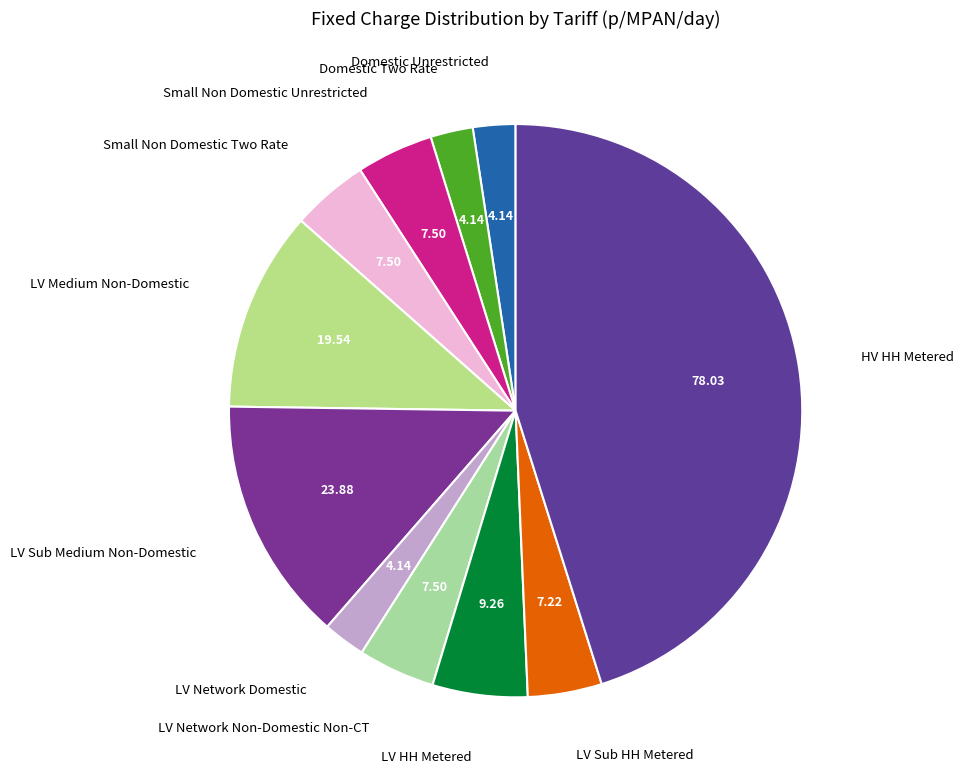

Which has a higher value, LV Network Non-Domestic Non-CT or LV Medium Non-Domestic?

LV Medium Non-Domestic